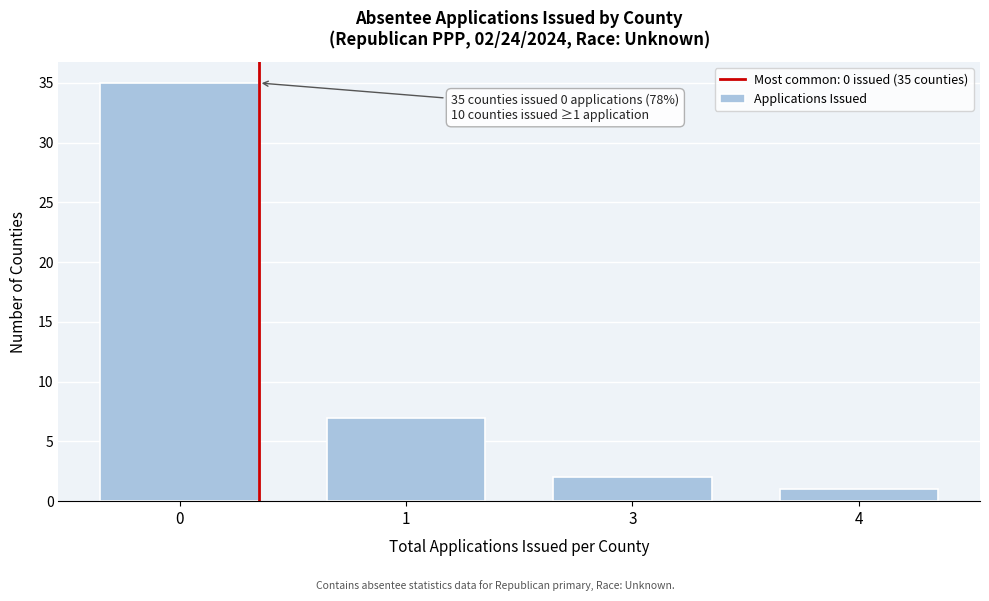

Reading left to right, transcribe all the data shown in this chart.

35	7	2	1